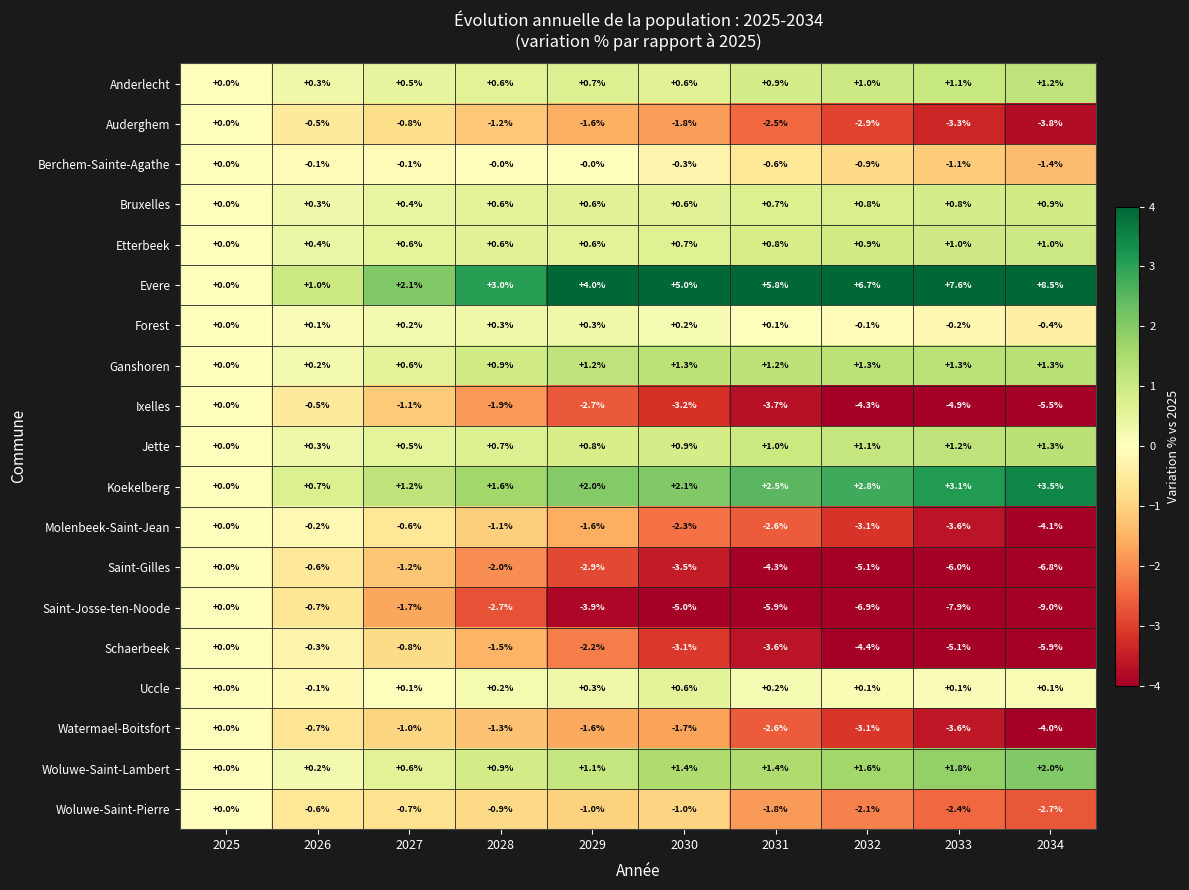

How many values in Woluwe-Saint-Lambert are above zero?

9